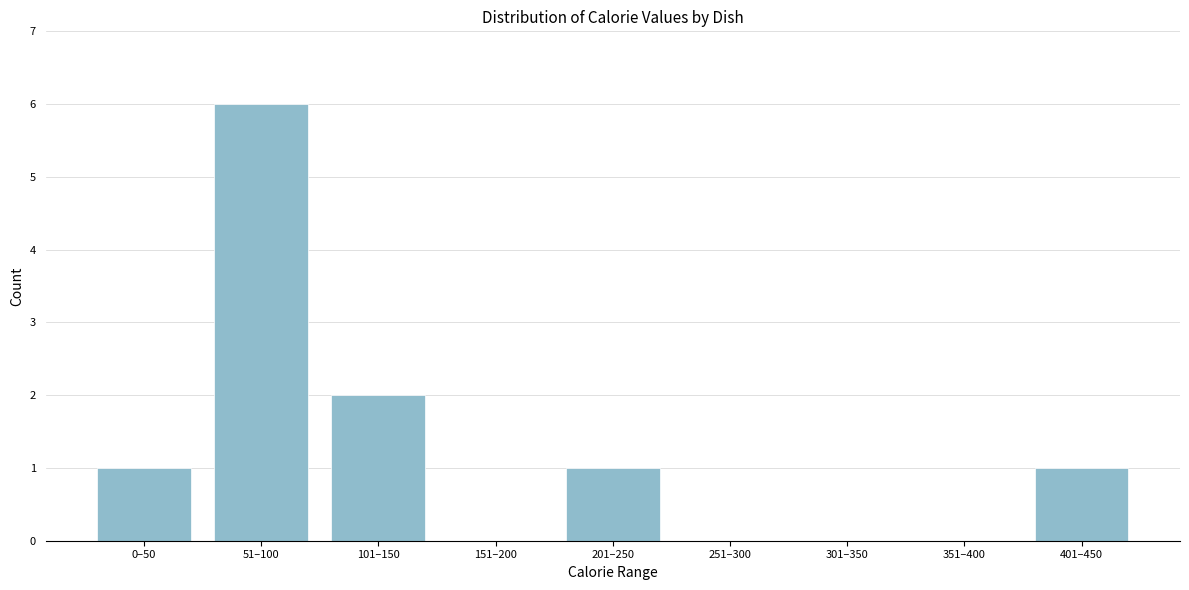

Reading left to right, extract all data points from this chart.

0–50=1	51–100=6	101–150=2	151–200=0	201–250=1	251–300=0	301–350=0	351–400=0	401–450=1